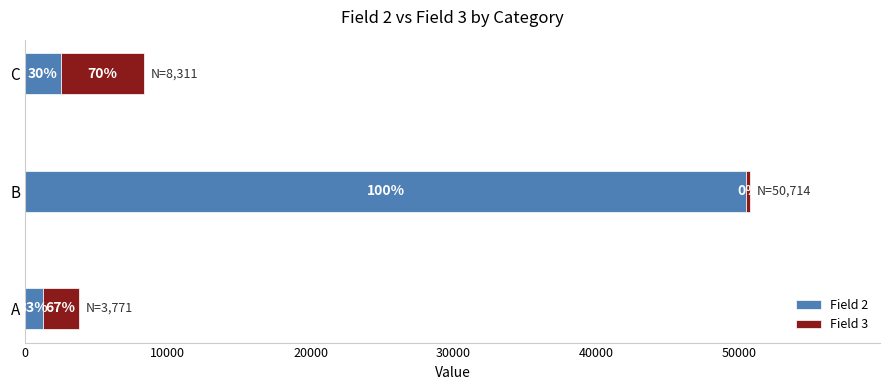

What is the minimum value for Field 2?

1236.0